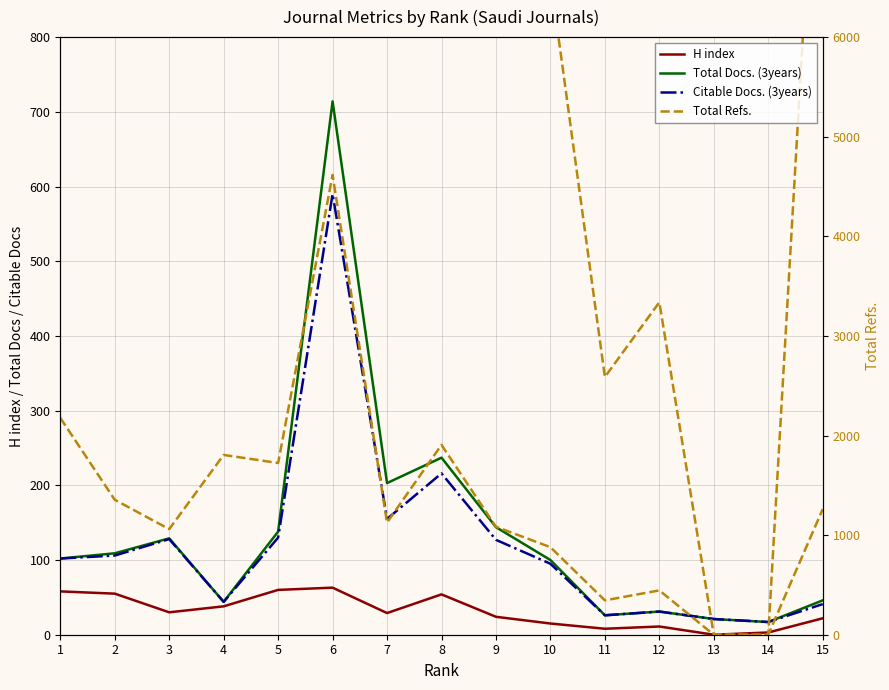

Is it true that Total Refs. equals 1126 at 7?

True